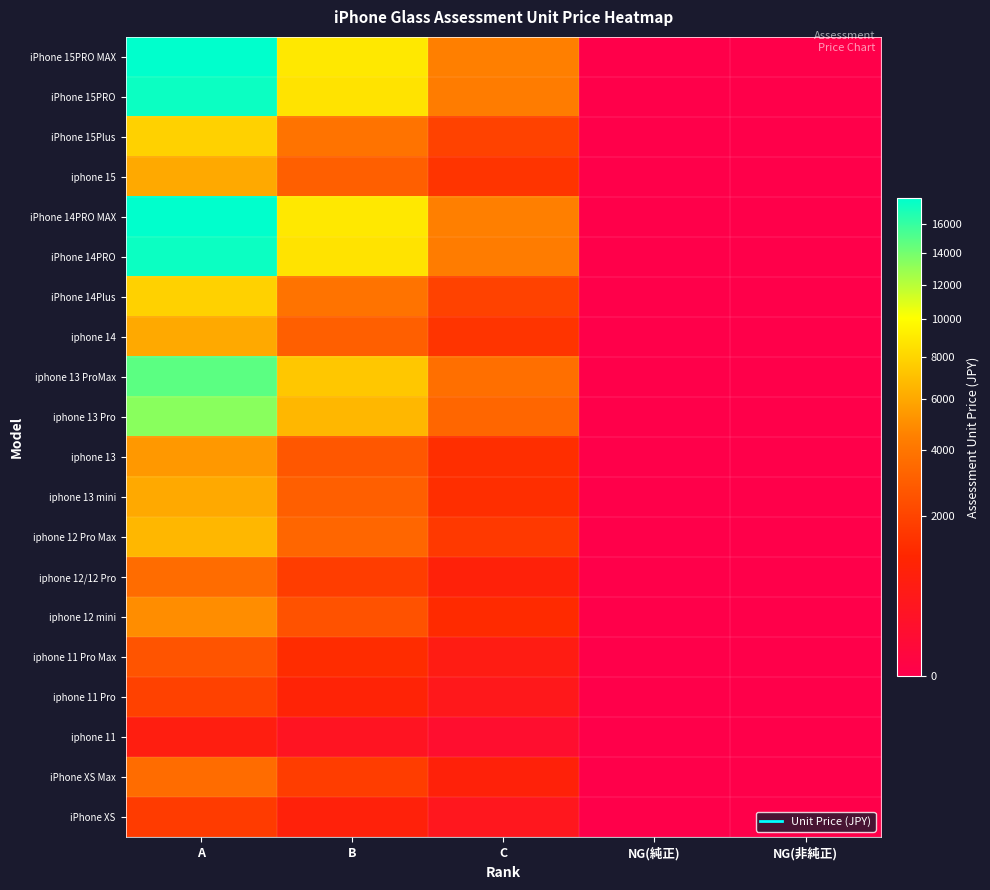

Reading left to right, what are all the values shown in this chart?

iPhone 15PRO MAX: A=17890	B=8930	C=4450	NG(純正)=1	NG(非純正)=1
iPhone 15PRO: A=17410	B=8690	C=4330	NG(純正)=1	NG(非純正)=1
iPhone 15Plus: A=7820	B=3900	C=1940	NG(純正)=1	NG(非純正)=1
iphone 15: A=6080	B=3030	C=1500	NG(純正)=1	NG(非純正)=1
iPhone 14PRO MAX: A=17890	B=8930	C=4450	NG(純正)=1	NG(非純正)=1
iPhone 14PRO: A=17410	B=8690	C=4330	NG(純正)=1	NG(非純正)=1
iPhone 14Plus: A=7820	B=3900	C=1940	NG(純正)=1	NG(非純正)=1
iphone 14: A=6080	B=3030	C=1500	NG(純正)=1	NG(非純正)=1
iphone 13 ProMax: A=14790	B=7380	C=3680	NG(純正)=1	NG(非純正)=1
iphone 13 Pro: A=13340	B=6660	C=3320	NG(純正)=1	NG(非純正)=1
iphone 13: A=5400	B=2690	C=1330	NG(純正)=1	NG(非純正)=1
iphone 13 mini: A=6080	B=3030	C=1330	NG(純正)=1	NG(非純正)=1
iphone 12 Pro Max: A=6660	B=3320	C=1650	NG(純正)=1	NG(非純正)=1
iphone 12/12 Pro: A=3560	B=1770	C=870	NG(純正)=1	NG(非純正)=1
iphone 12 mini: A=5010	B=2490	C=1230	NG(純正)=1	NG(非純正)=1
iphone 11 Pro Max: A=2590	B=1280	C=630	NG(純正)=1	NG(非純正)=1
iphone 11 Pro: A=1910	B=940	C=460	NG(純正)=1	NG(非純正)=1
iphone 11: A=700	B=340	C=160	NG(純正)=1	NG(非純正)=1
iPhone XS Max: A=3560	B=1770	C=870	NG(純正)=1	NG(非純正)=1
iPhone XS: A=1720	B=850	C=410	NG(純正)=1	NG(非純正)=1